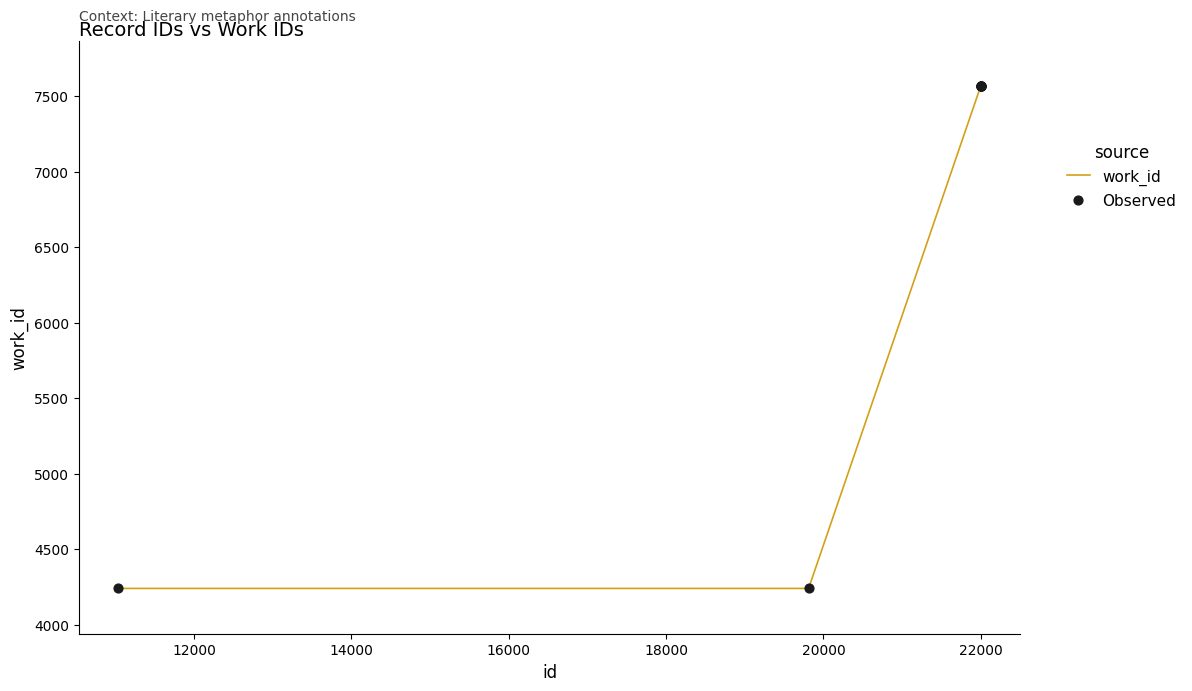

What is the average value?

6615